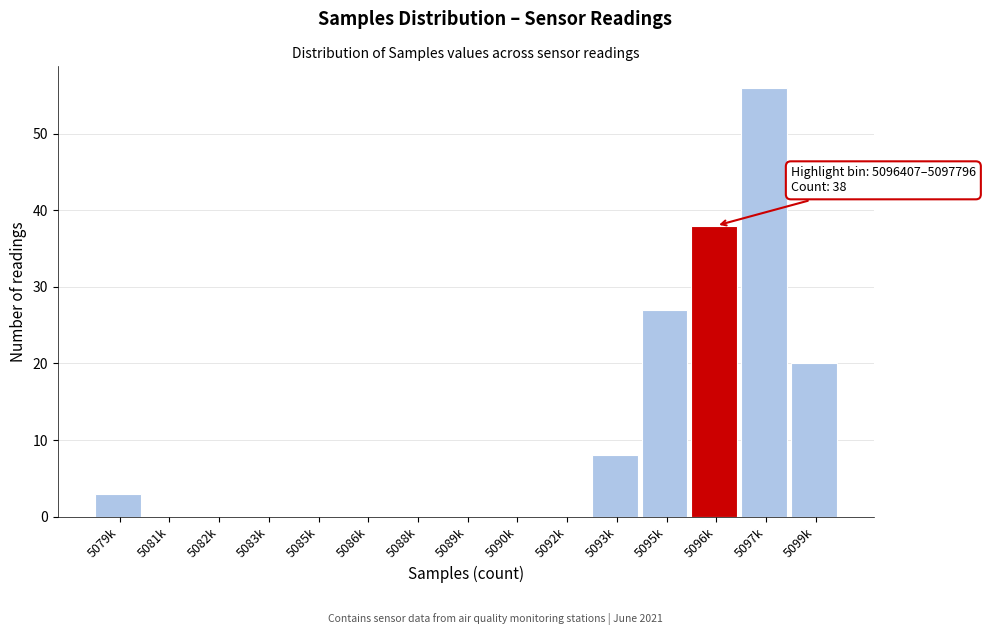

Reading right to left, what are all the values shown in this chart?

5099k=20	5097k=56	5096k=38	5095k=27	5093k=8	5092k=0	5090k=0	5089k=0	5088k=0	5086k=0	5085k=0	5083k=0	5082k=0	5081k=0	5079k=3